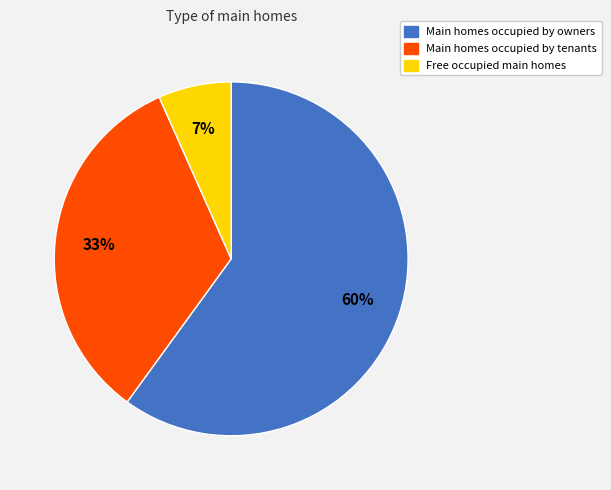

To the nearest percent, what is the difference between the largest and smallest slice percentages?

53%